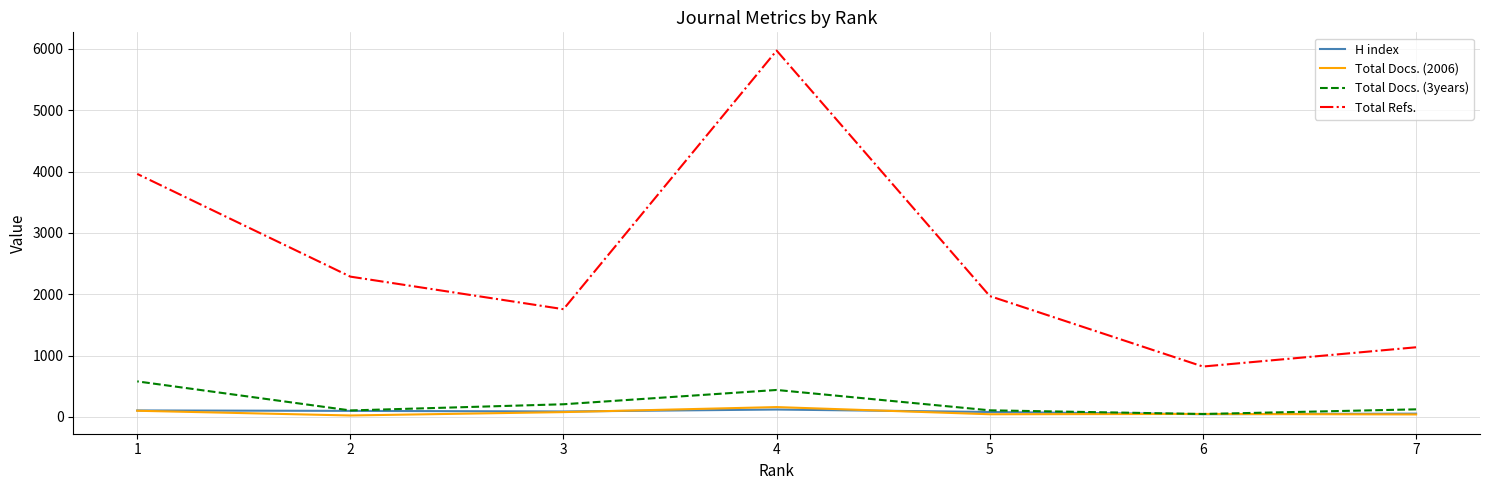

Which label corresponds to the largest value in the chart?

4